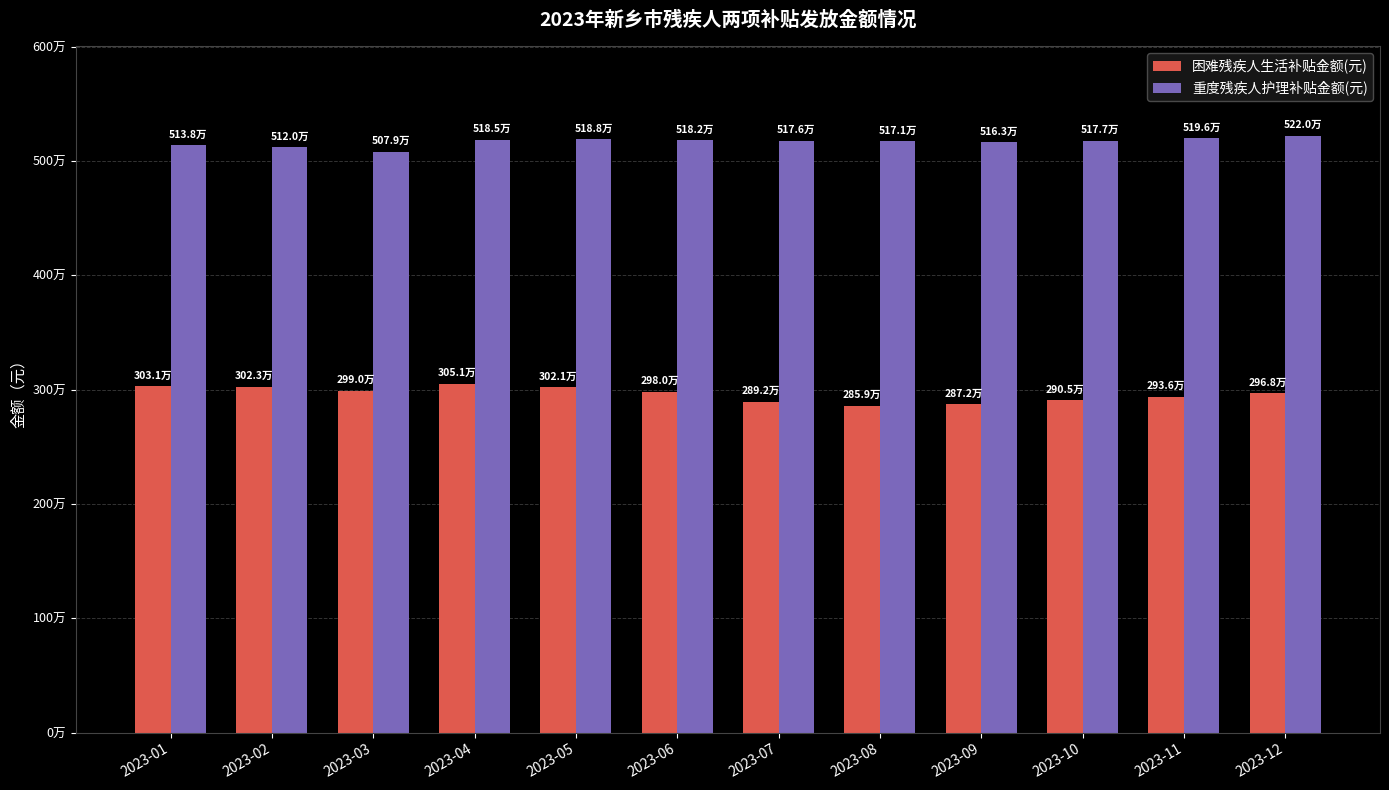

What is the value of the 困难残疾人生活补贴金额(元) bar at the 10th from the left?

2904975